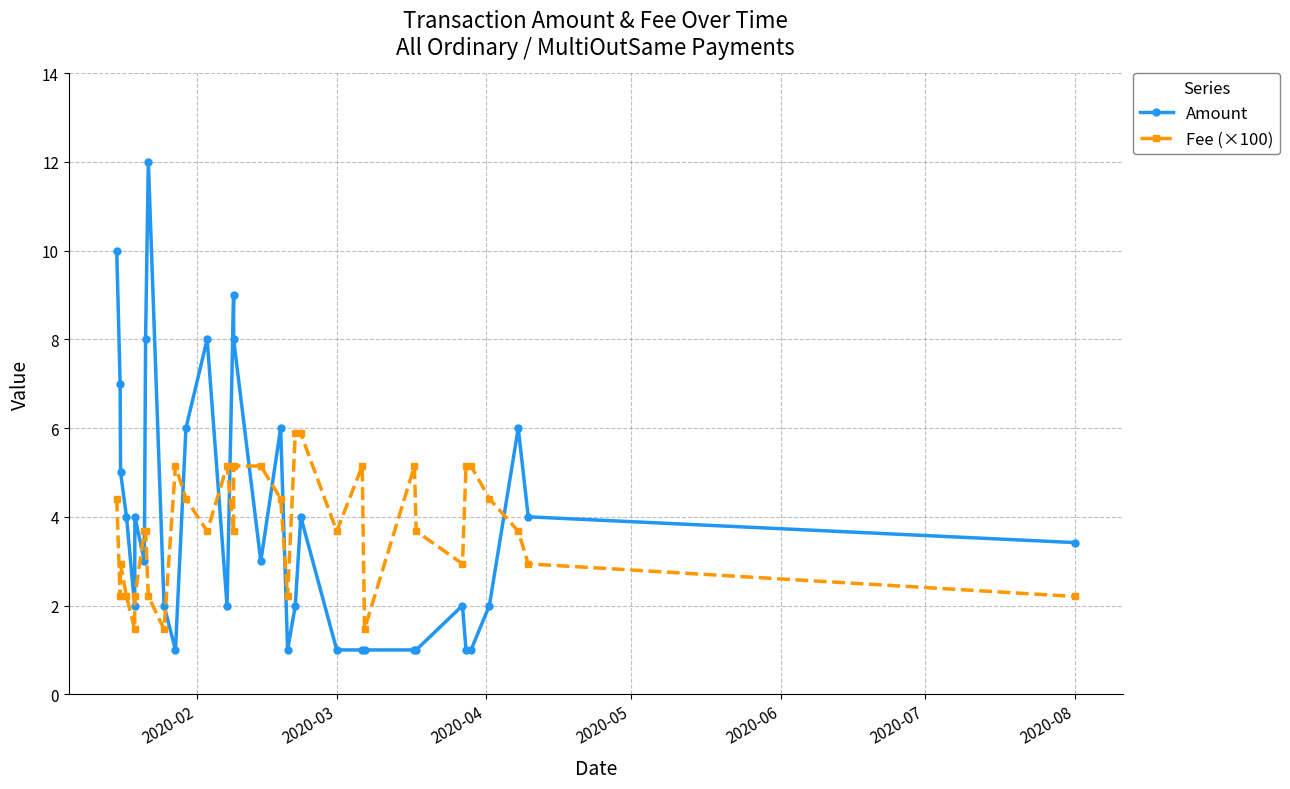

True or false: Fee (×100) has more than 0 points higher than both neighbors.

True